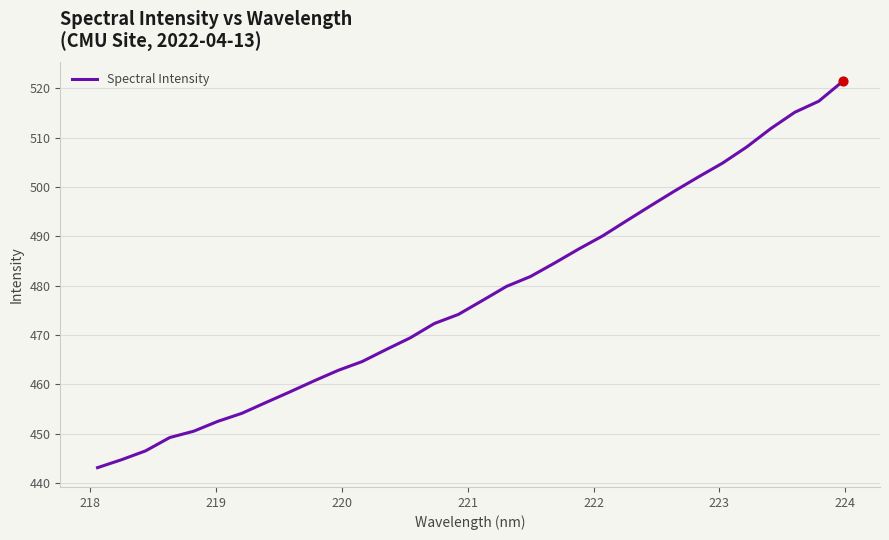

What is the minimum value shown in the chart?

443.1